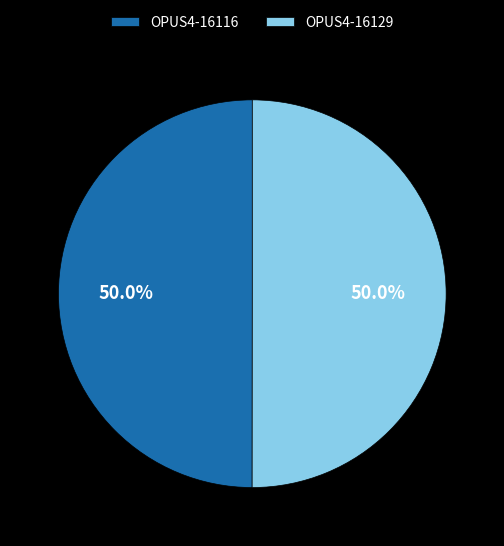

To the nearest percent, what portion does OPUS4-16116 represent?

50%